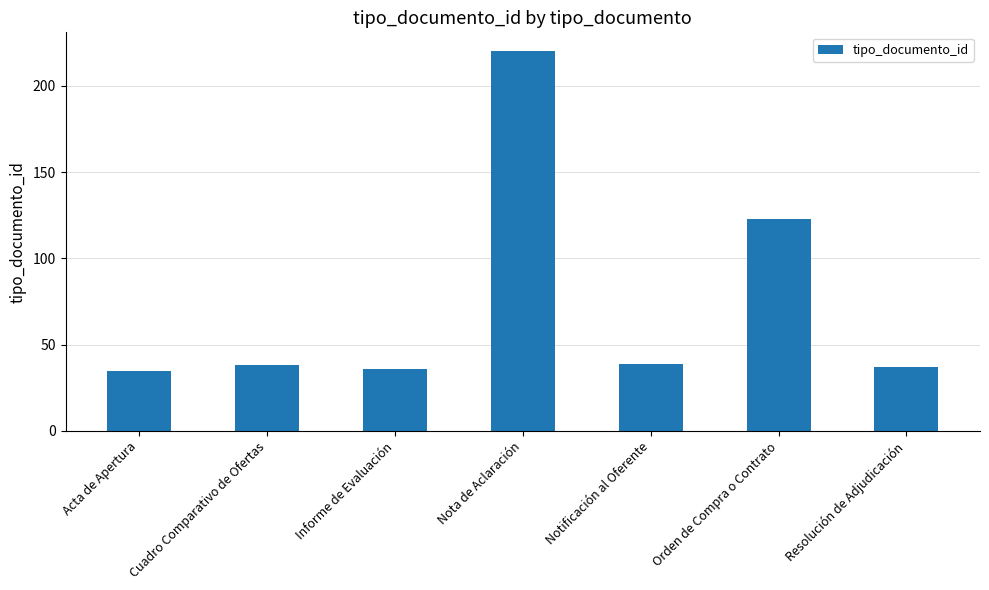

At which category does the chart reach its peak across all series?

Nota de Aclaración